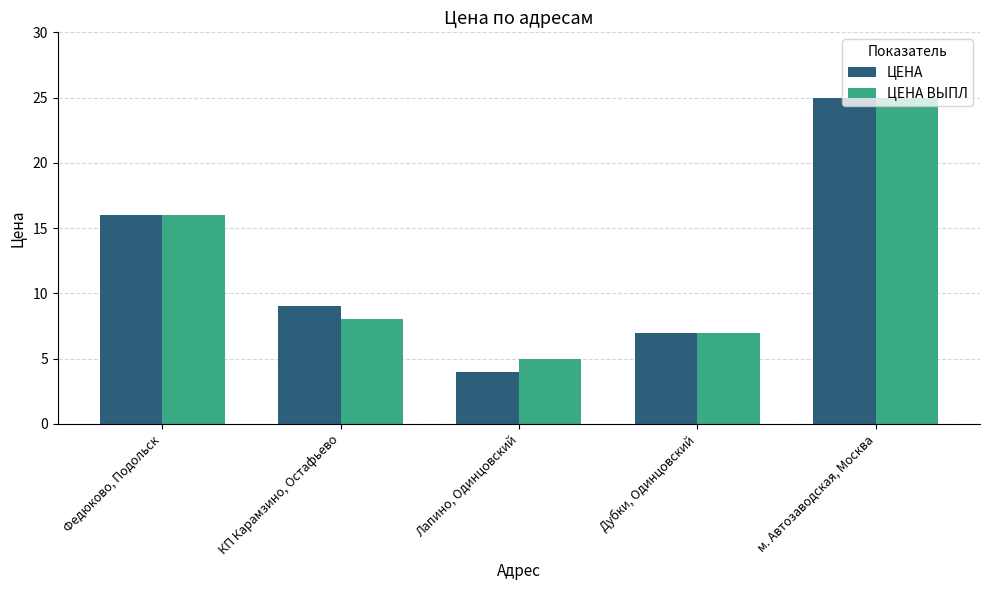

What are all the series names shown in the legend?

ЦЕНА, ЦЕНА ВЫПЛ